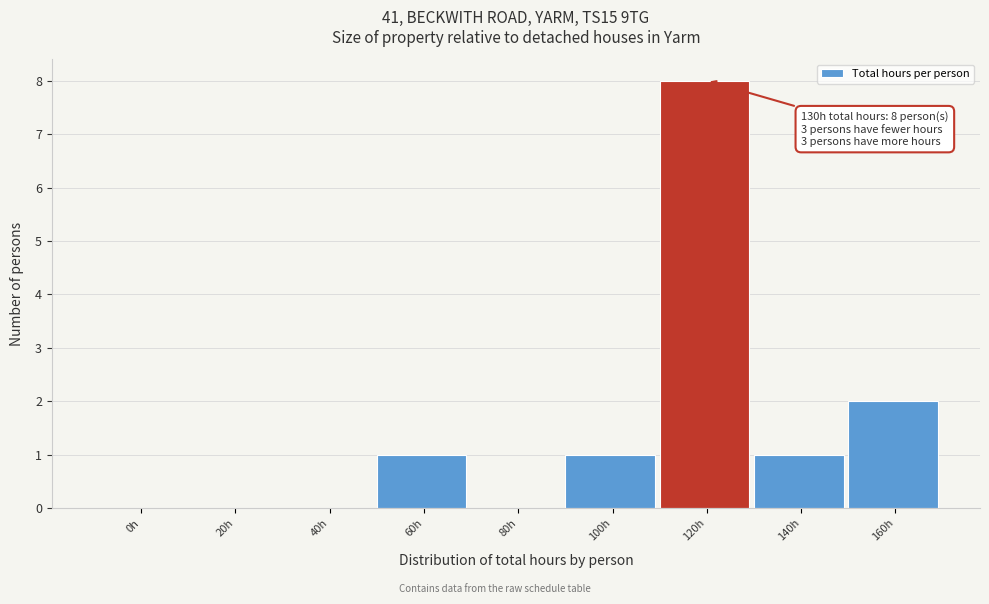

Reading left to right, transcribe all the data shown in this chart.

0h=0	20h=0	40h=0	60h=1	80h=0	100h=1	120h=8	140h=1	160h=2